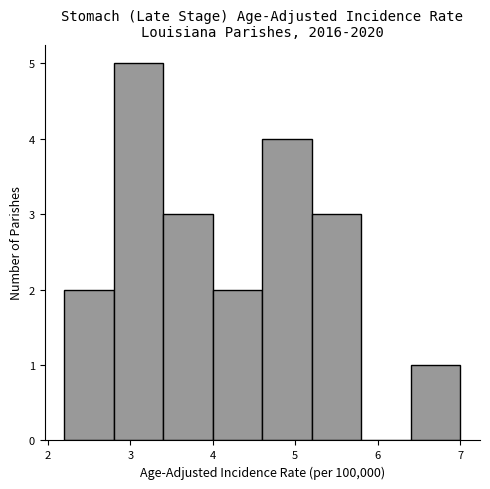

Reading left to right, list every bar in this chart as the range it spans on the x-axis followed by its height. The values are not printed on the chart, so give them approximately, as read against the axis.

2.2 to 2.8: 2
2.8 to 3.4: 5
3.4 to 4.0: 3
4.0 to 4.6: 2
4.6 to 5.2: 4
5.2 to 5.8: 3
5.8 to 6.4: 0
6.4 to 7.0: 1